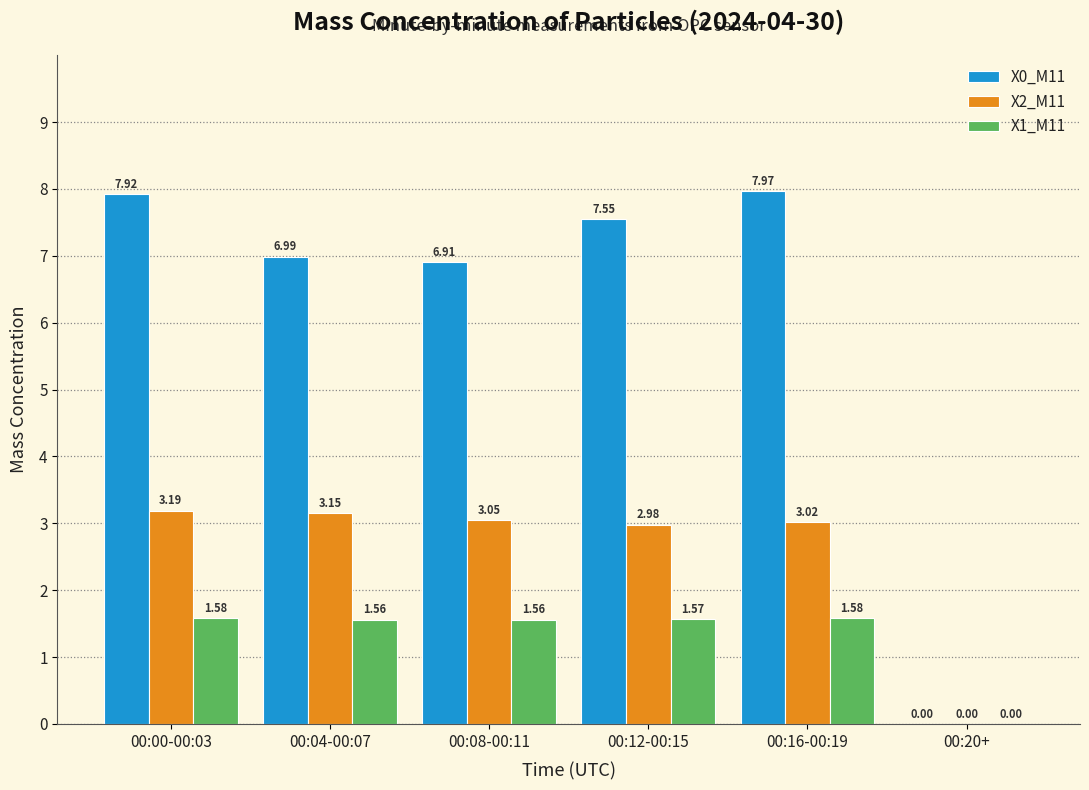

How many X1_M11 values are between 1 and 2?

5